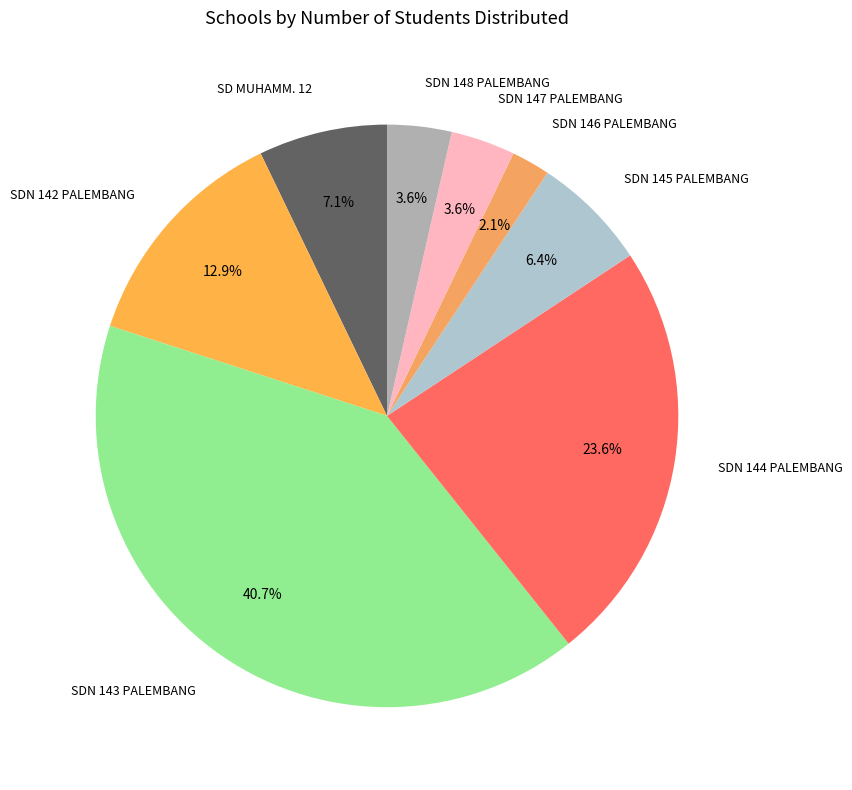

Count the number of slices in the pie.

8